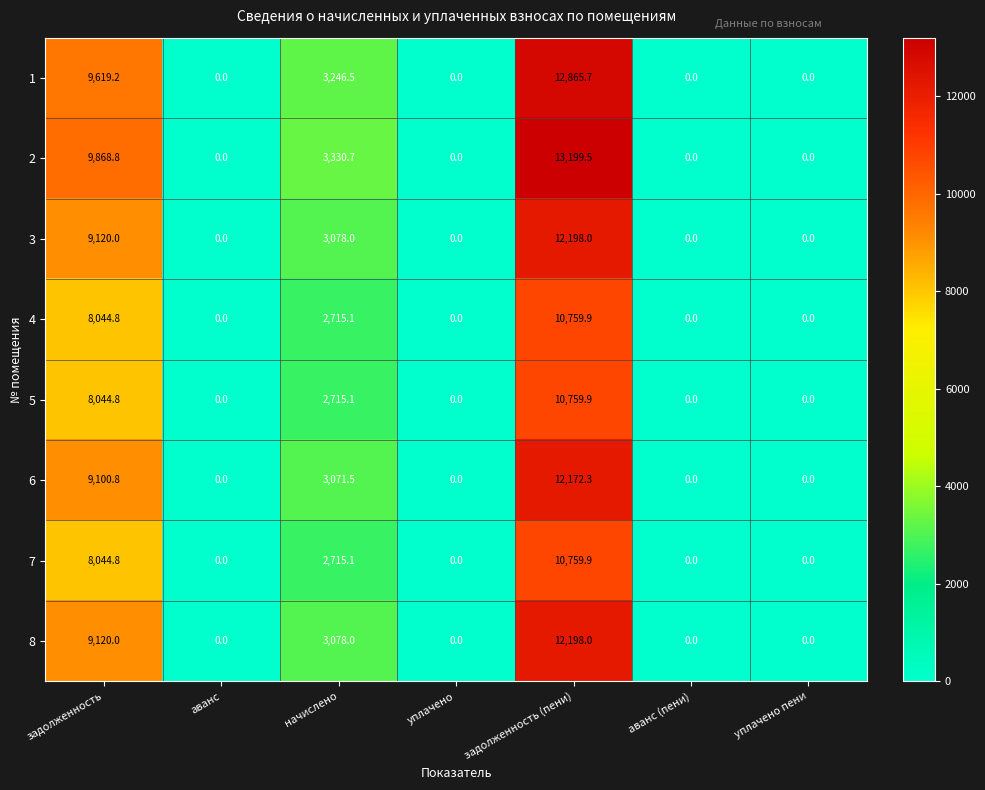

What is the difference between the highest and lowest values at задолженность (пени)?

2439.6